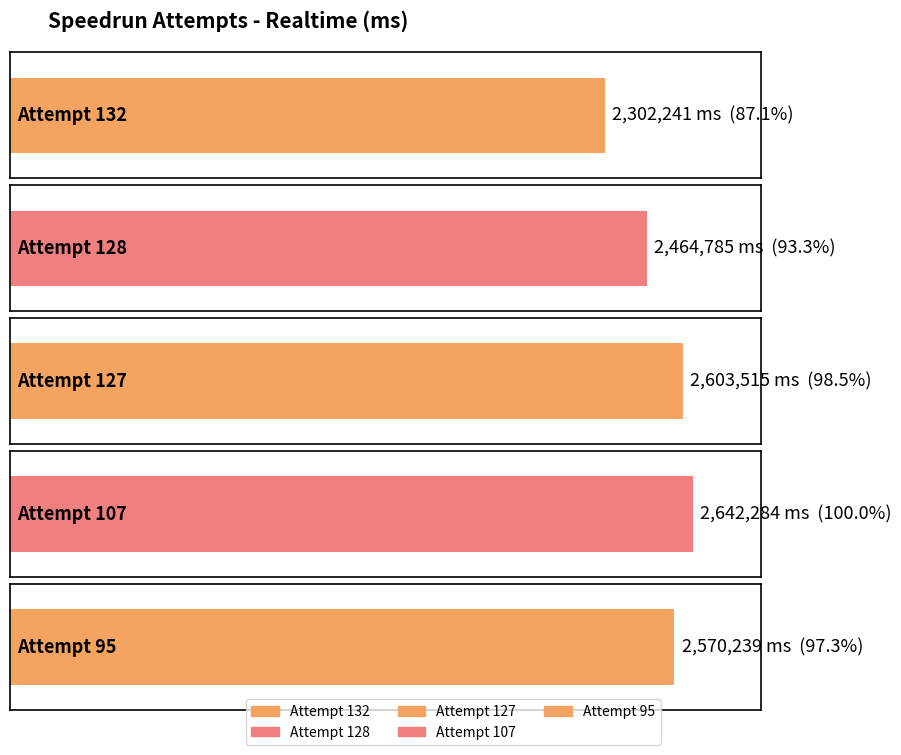

At which label is the value closest to 2472262?

Attempt 128